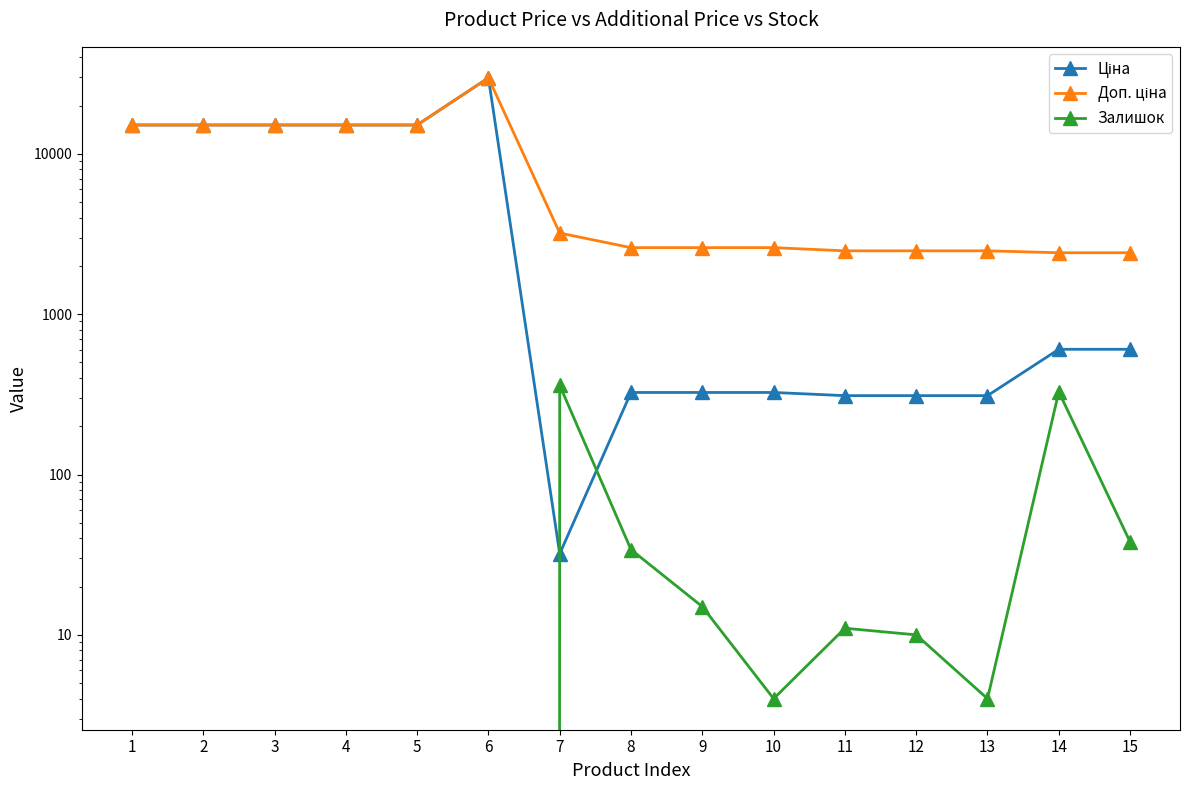

What is the average value of the Залишок series?

53.6